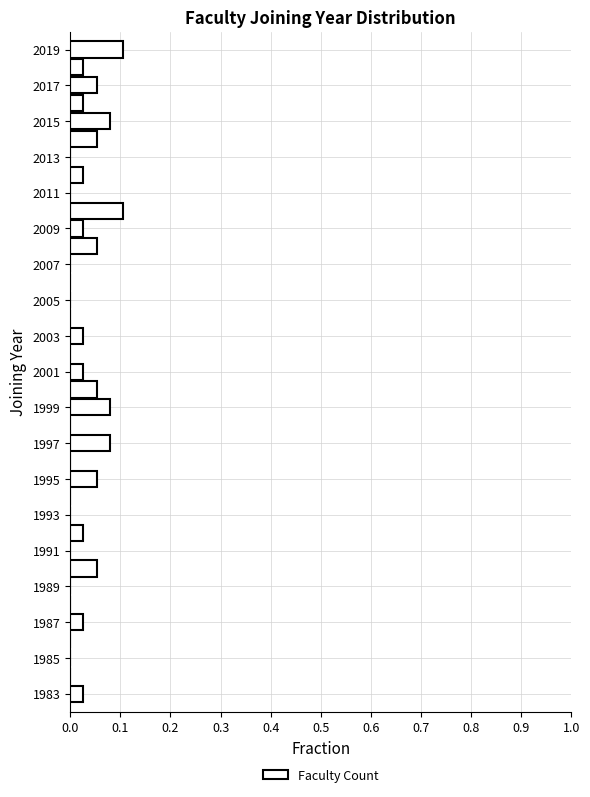

Reading bottom to top, list every bar in this chart as the range it spans on the y-axis followed by its length. Neither the bar edges nor the lengths are printed on the chart, so give them approximately, as read against the axes.

1982.5 to 1983.5: 0.03
1983.5 to 1984.5: 0
1984.5 to 1985.5: 0
1985.5 to 1986.5: 0
1986.5 to 1987.5: 0.03
1987.5 to 1988.5: 0
1988.5 to 1989.5: 0
1989.5 to 1990.5: 0.05
1990.5 to 1991.5: 0
1991.5 to 1992.5: 0.03
1992.5 to 1993.5: 0
1993.5 to 1994.5: 0
1994.5 to 1995.5: 0.05
1995.5 to 1996.5: 0
1996.5 to 1997.5: 0.08
1997.5 to 1998.5: 0
1998.5 to 1999.5: 0.08
1999.5 to 2000.5: 0.05
2000.5 to 2001.5: 0.03
2001.5 to 2002.5: 0
2002.5 to 2003.5: 0.03
2003.5 to 2004.5: 0
2004.5 to 2005.5: 0
2005.5 to 2006.5: 0
2006.5 to 2007.5: 0
2007.5 to 2008.5: 0.05
2008.5 to 2009.5: 0.03
2009.5 to 2010.5: 0.11
2010.5 to 2011.5: 0
2011.5 to 2012.5: 0.03
2012.5 to 2013.5: 0
2013.5 to 2014.5: 0.05
2014.5 to 2015.5: 0.08
2015.5 to 2016.5: 0.03
2016.5 to 2017.5: 0.05
2017.5 to 2018.5: 0.03
2018.5 to 2019.5: 0.11